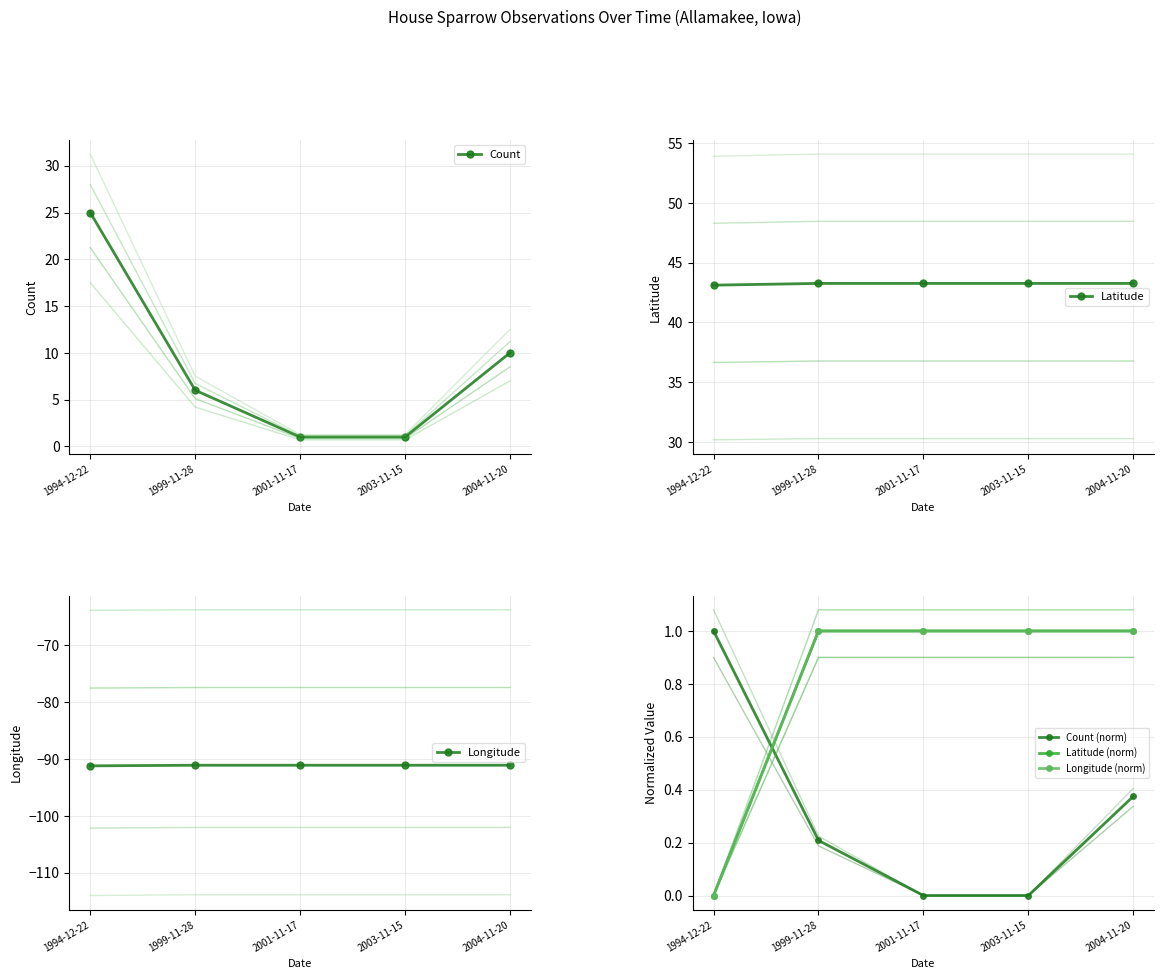

Reading left to right, what are all the values shown in this chart?

Count: 1994-12-22=25.0	1999-11-28=6.0	2001-11-17=1.0	2003-11-15=1.0	2004-11-20=10.0
Latitude: 1994-12-22=43.1	1999-11-28=43.3	2001-11-17=43.3	2003-11-15=43.3	2004-11-20=43.3
Longitude: 1994-12-22=-91.2	1999-11-28=-91.1	2001-11-17=-91.1	2003-11-15=-91.1	2004-11-20=-91.1
Count (norm): 1994-12-22=1.0	1999-11-28=0.2	2001-11-17=0.0	2003-11-15=0.0	2004-11-20=0.4
Latitude (norm): 1994-12-22=0.0	1999-11-28=1.0	2001-11-17=1.0	2003-11-15=1.0	2004-11-20=1.0
Longitude (norm): 1994-12-22=0.0	1999-11-28=1.0	2001-11-17=1.0	2003-11-15=1.0	2004-11-20=1.0